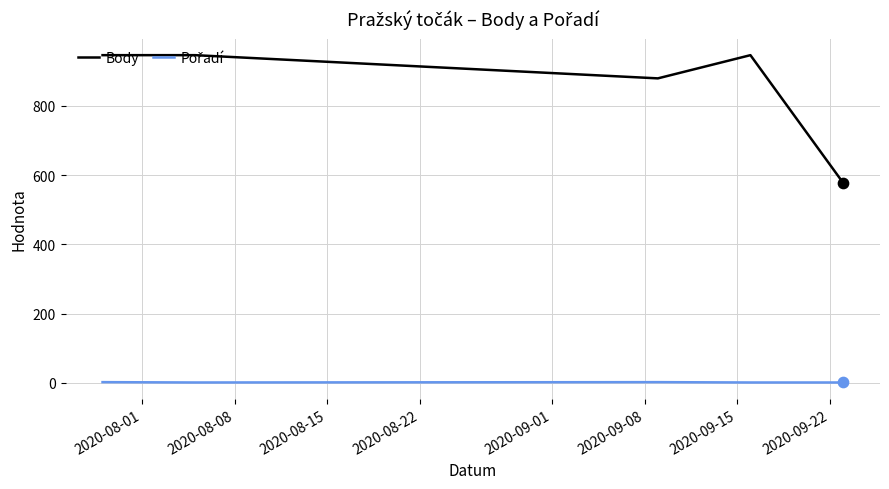

Which series has the largest total across all categories?

Body